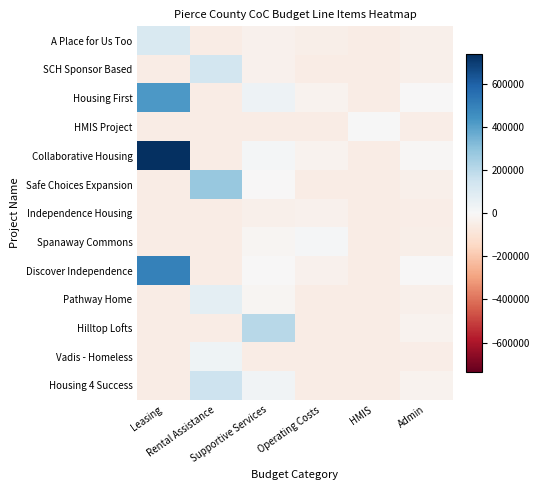

How many categories are shown in the chart?

6